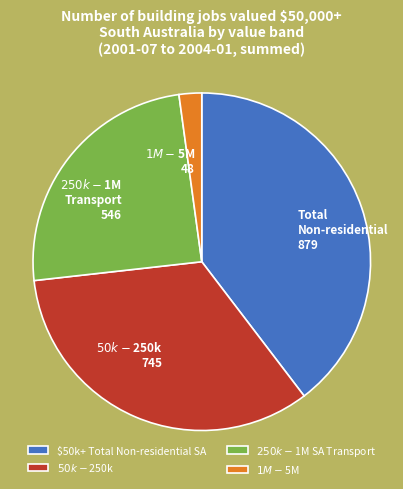

The $50k+ Total Non-residential SA slice represents 49% of the pie. True or false?

False